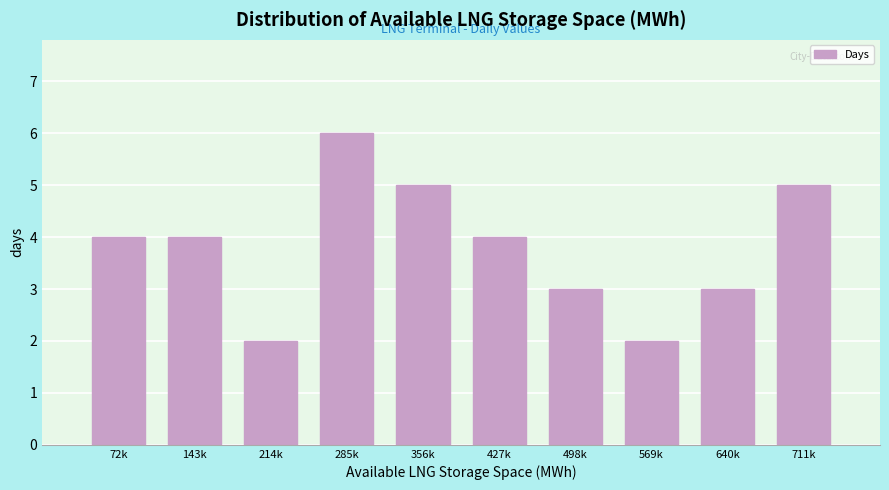

Reading left to right, list all the values displayed in this chart.

4	4	2	6	5	4	3	2	3	5